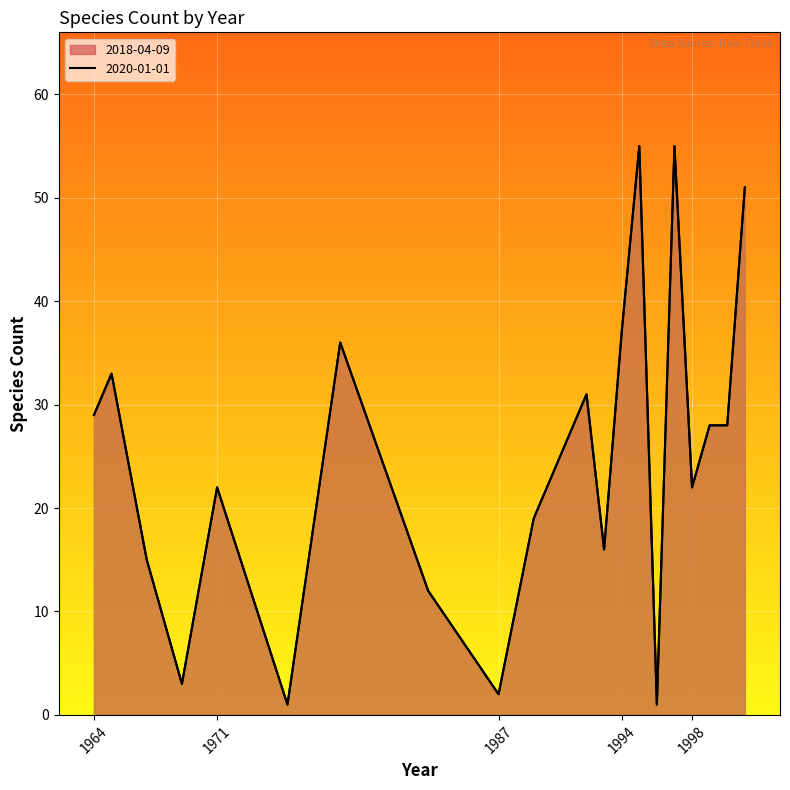

What is the label of the 20th point from the right?

1964